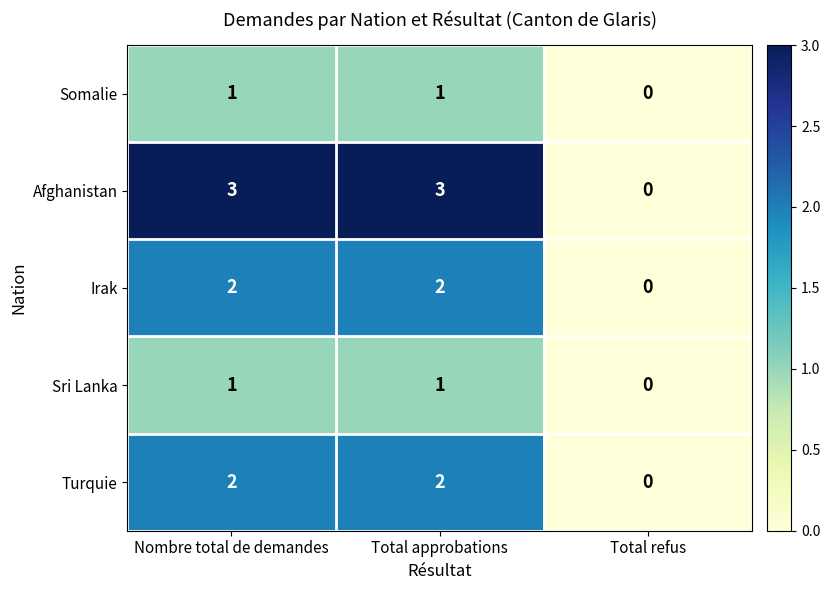

At how many categories does at least one series exceed 2?

2